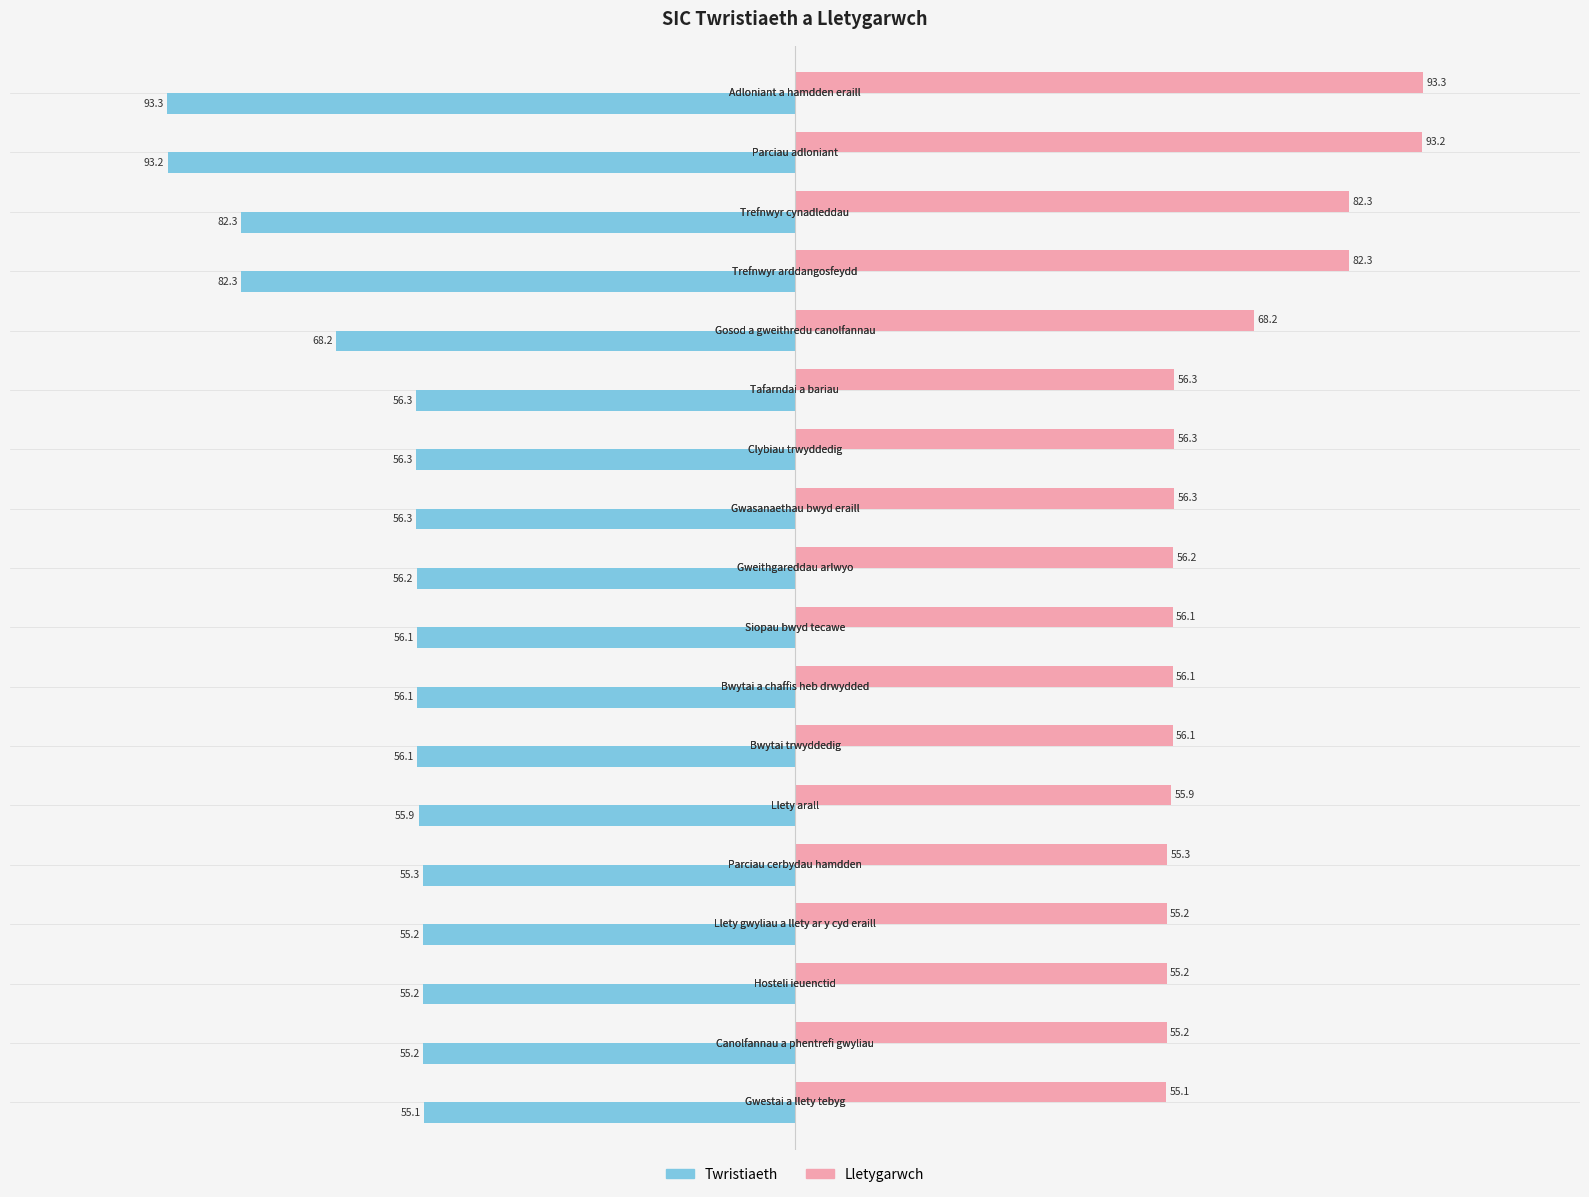

Rank the series by their maximum value, from lowest to highest.

Twristiaeth, Lletygarwch